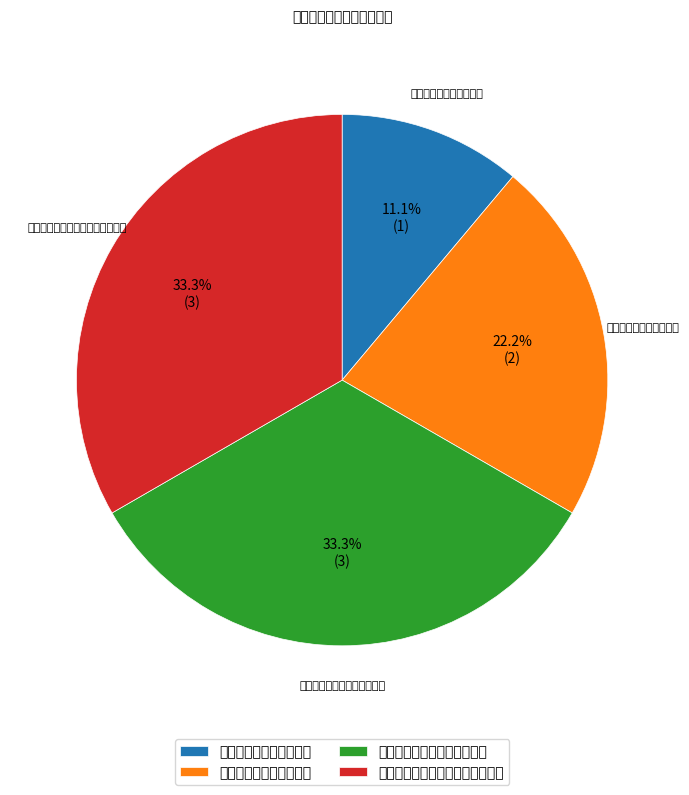

Does 蕉岭县臻承珠宝行（个体工商户） account for over 50% of the chart?

No